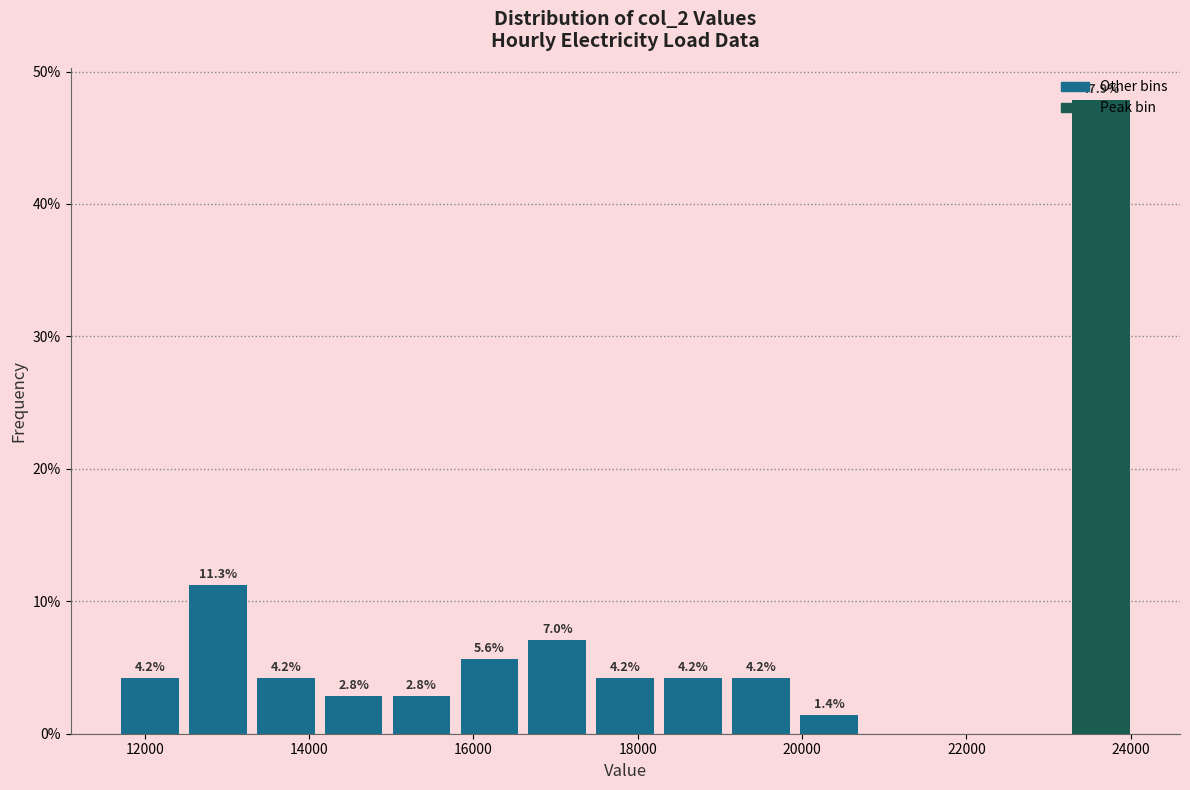

Which range on the x-axis has the tallest bar?

23200 to 24000